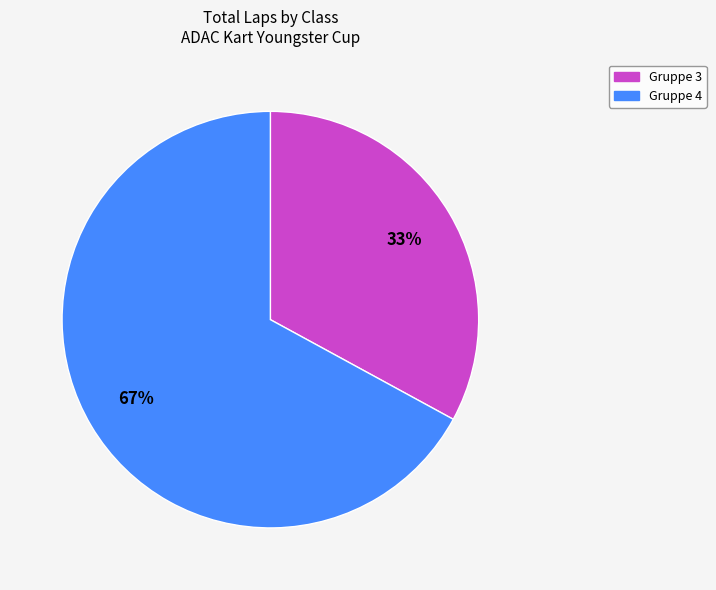

Combined, do Gruppe 3 and Gruppe 4 account for over 50%?

Yes